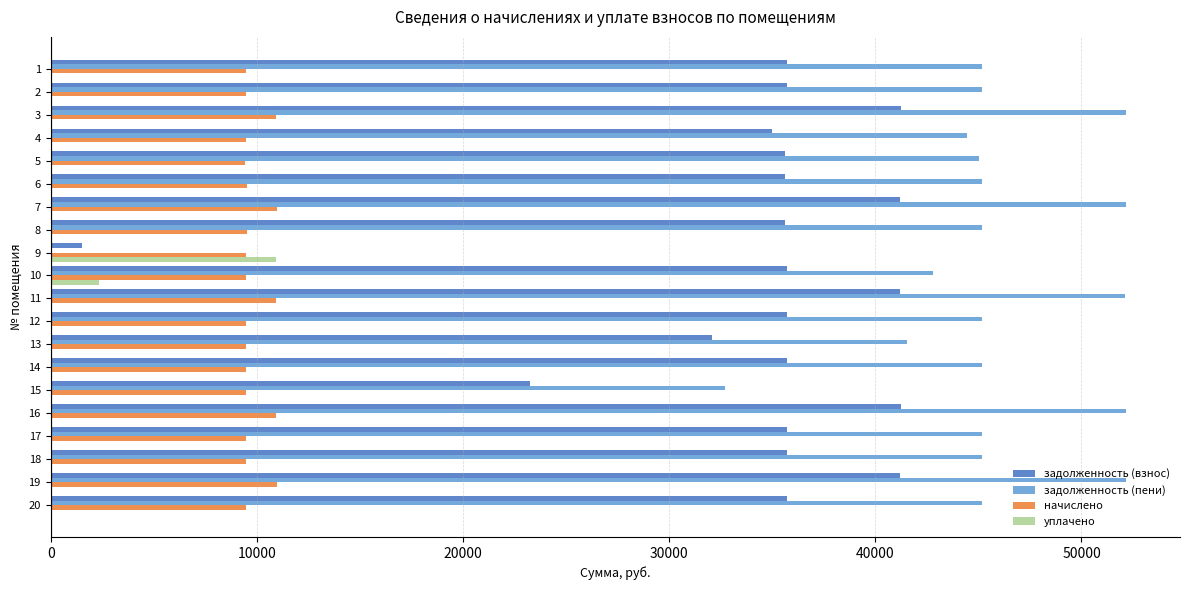

How many values in the задолженность (пени) series exceed 45152?

14